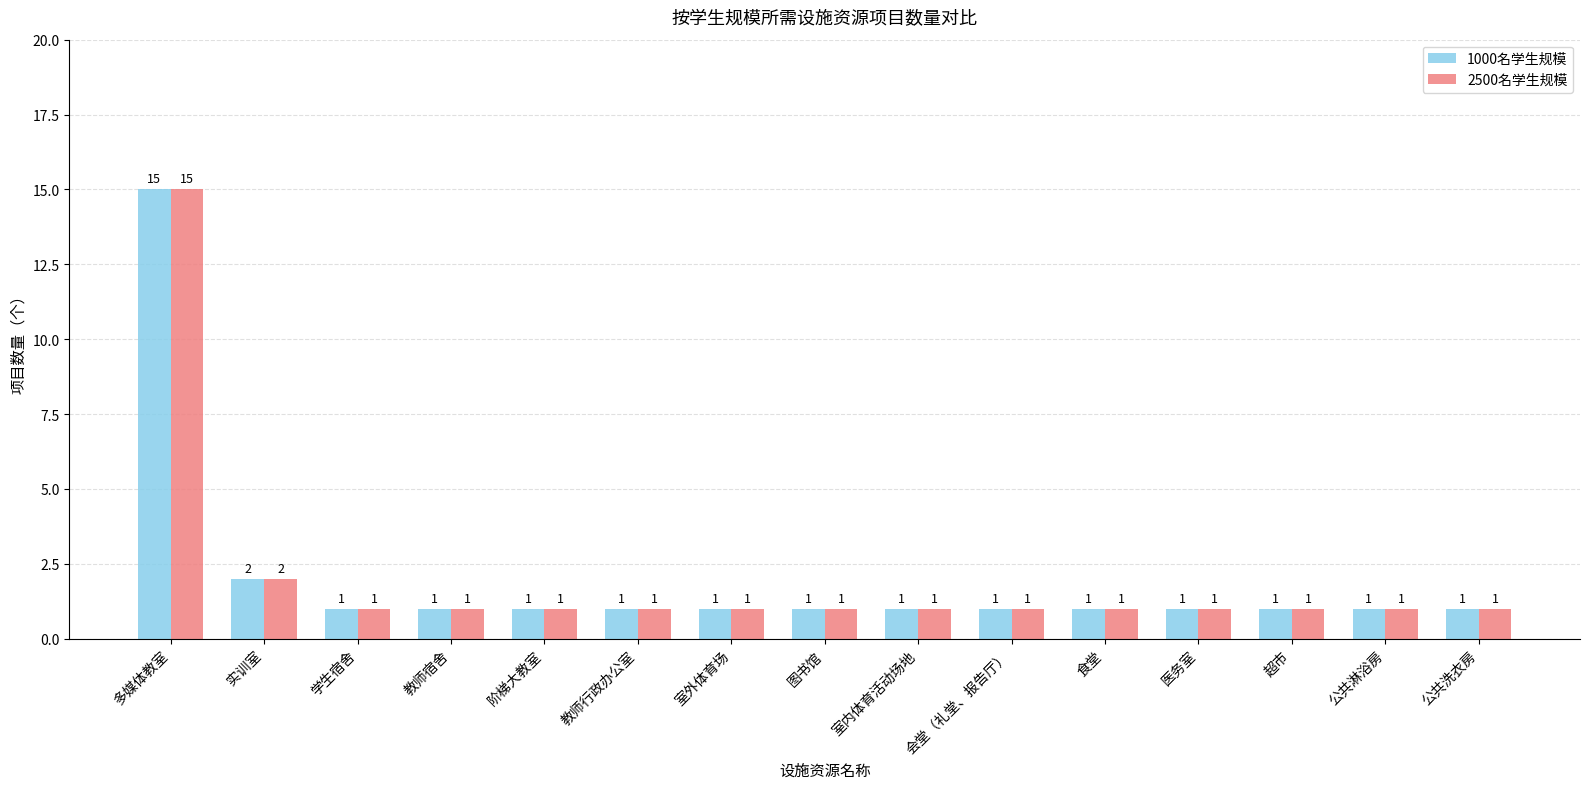

What is the approximate value of 1000名学生规模 at 学生宿舍?

1